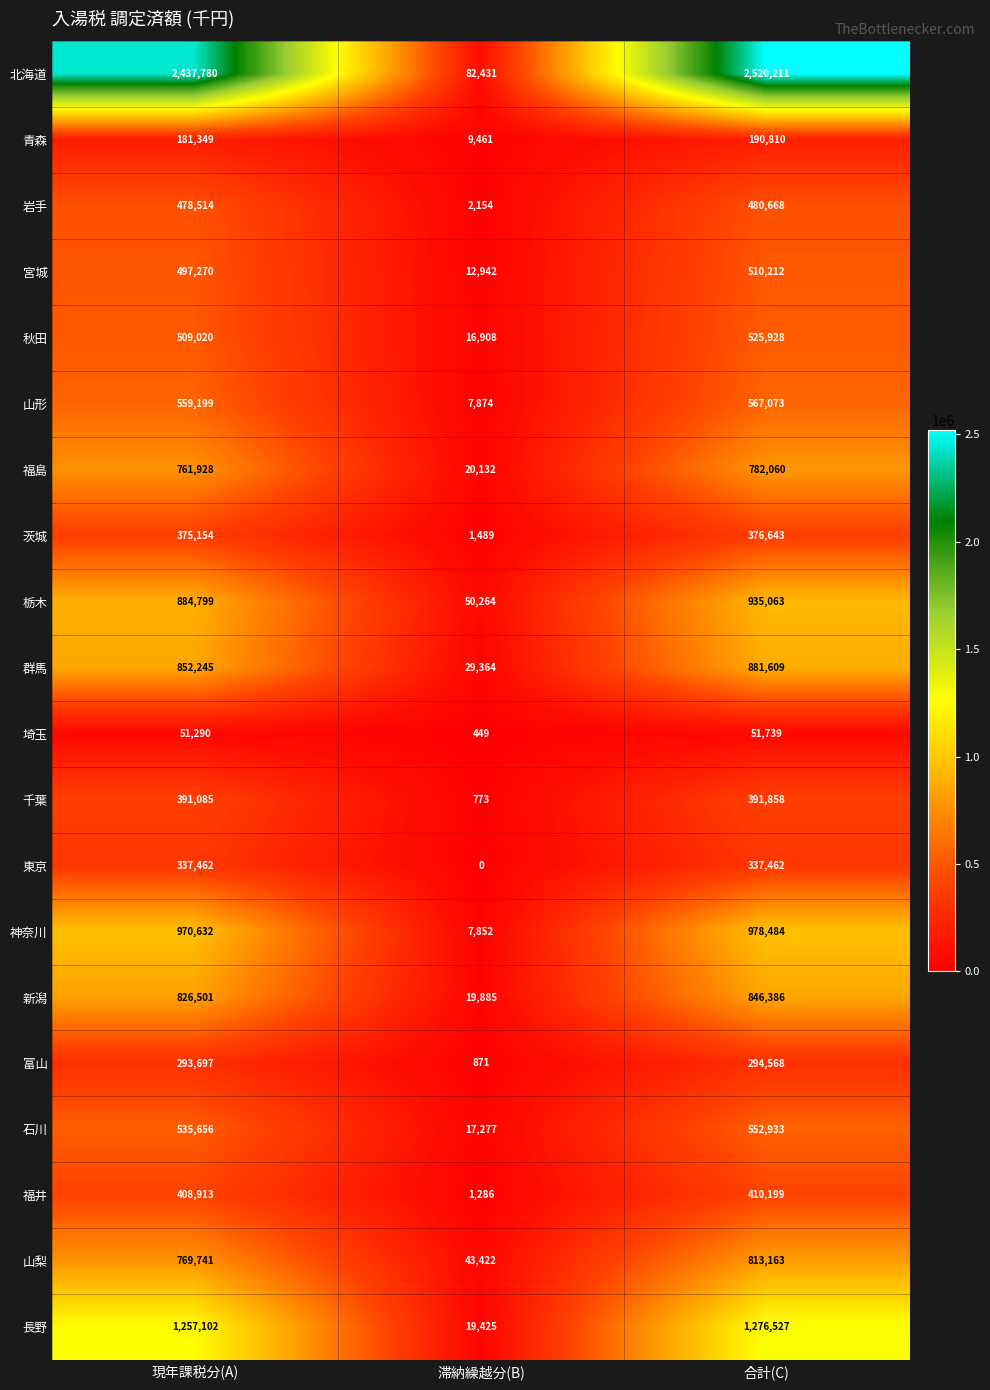

What is the sum of all 山形 values?

1134146